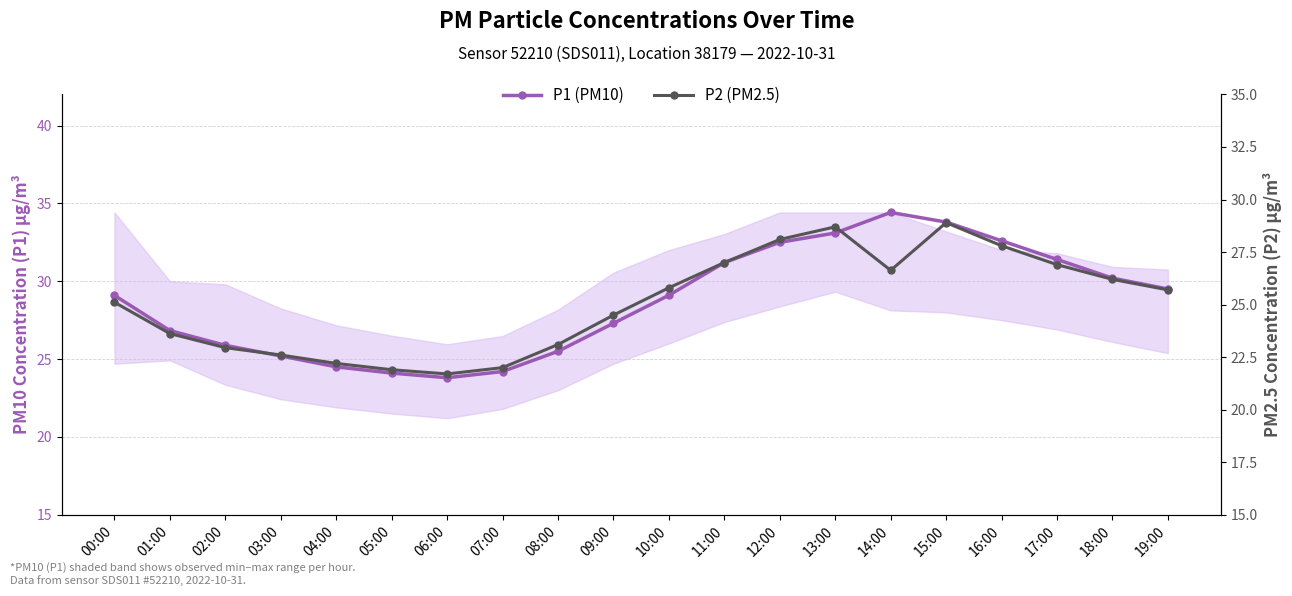

What is the spread (max minus min) of values at 15:00?

4.9